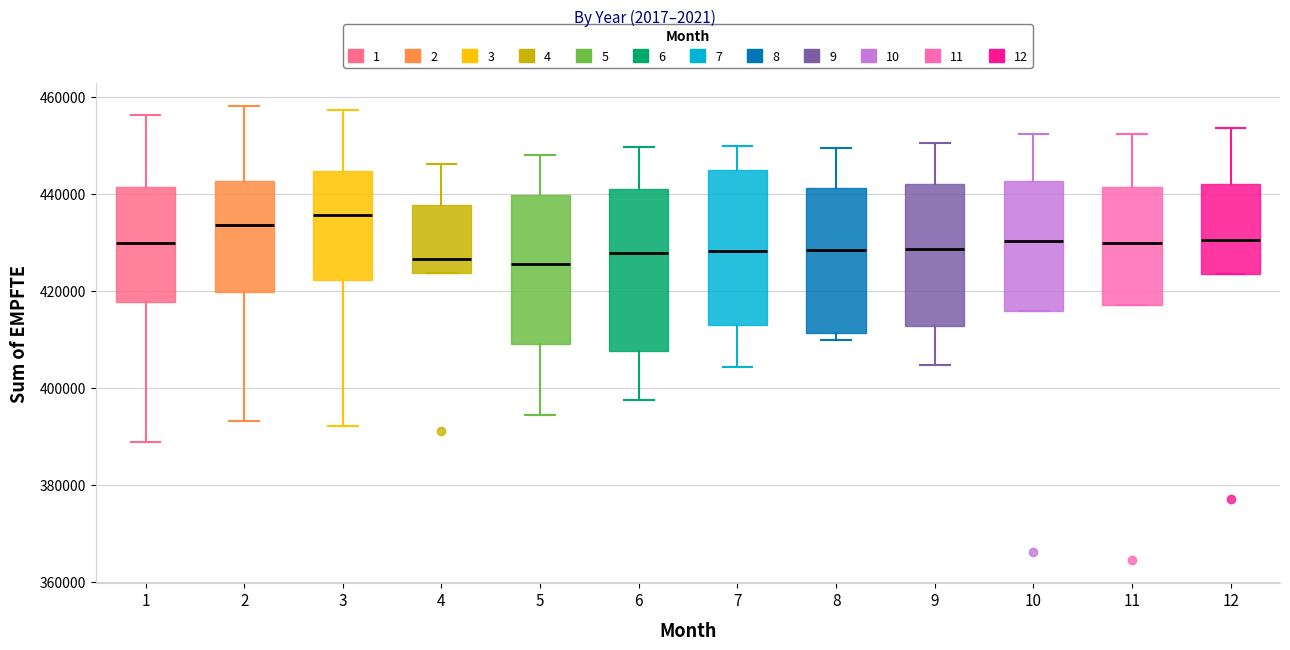

Which box has the highest median line?

3